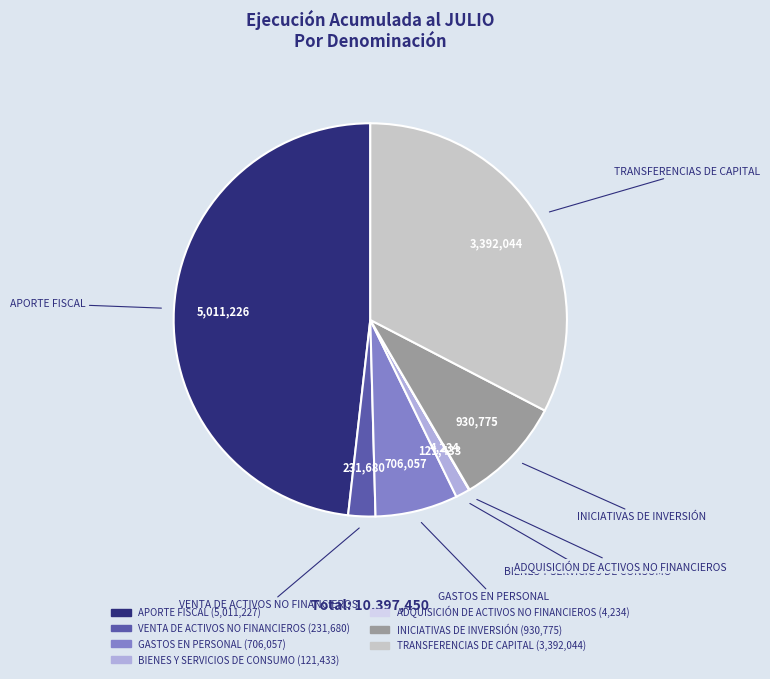

Which has a higher value, BIENES Y SERVICIOS DE CONSUMO or GASTOS EN PERSONAL?

GASTOS EN PERSONAL